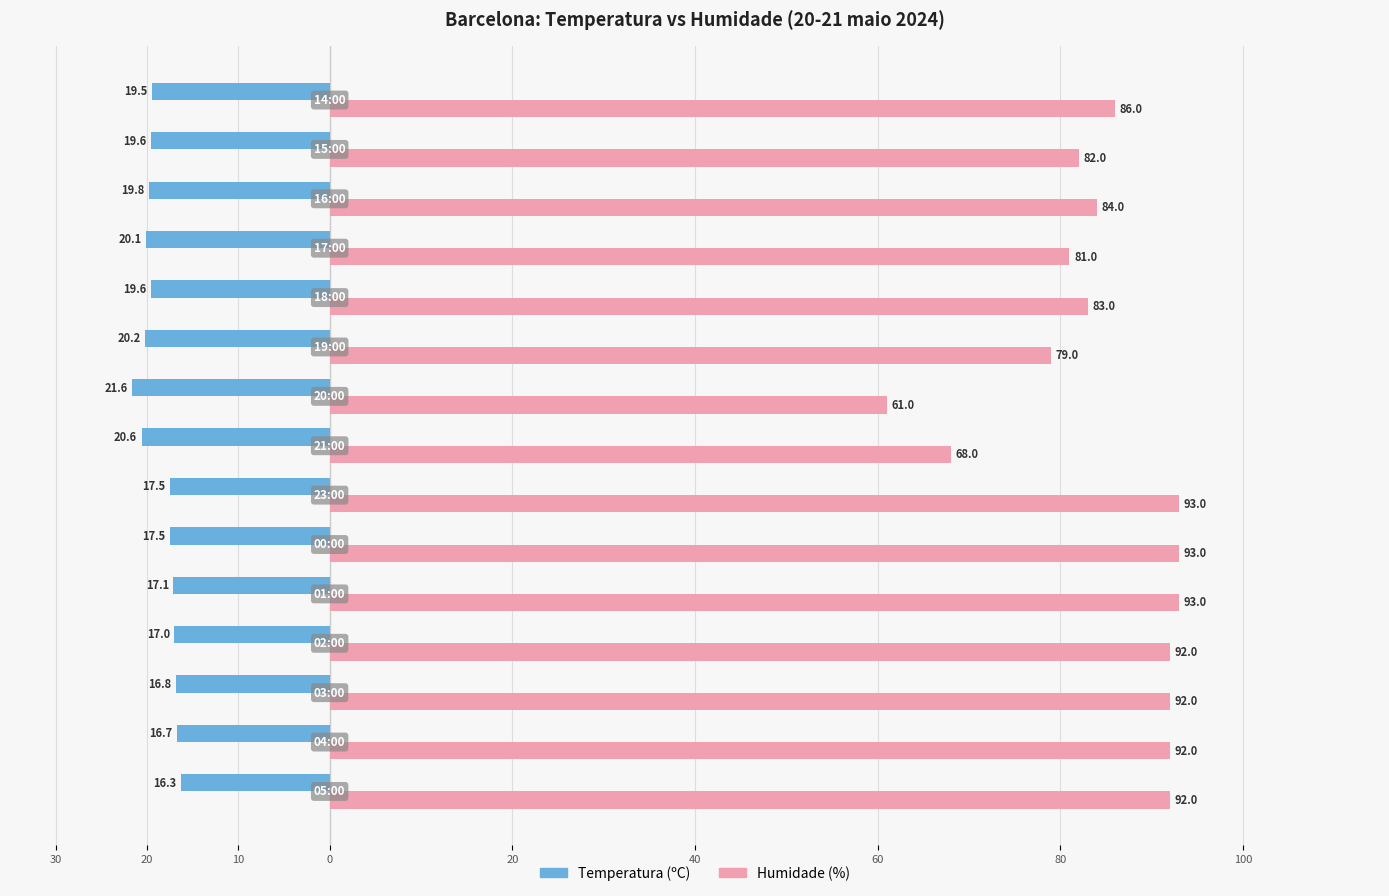

Reading left to right, what are all the values shown in this chart?

Temperatura (ºC): -16.3	-16.7	-16.8	-17.0	-17.1	-17.5	-17.5	-20.6	-21.6	-20.2	-19.6	-20.1	-19.8	-19.6	-19.5
Humidade (%): 92.0	92.0	92.0	92.0	93.0	93.0	93.0	68.0	61.0	79.0	83.0	81.0	84.0	82.0	86.0